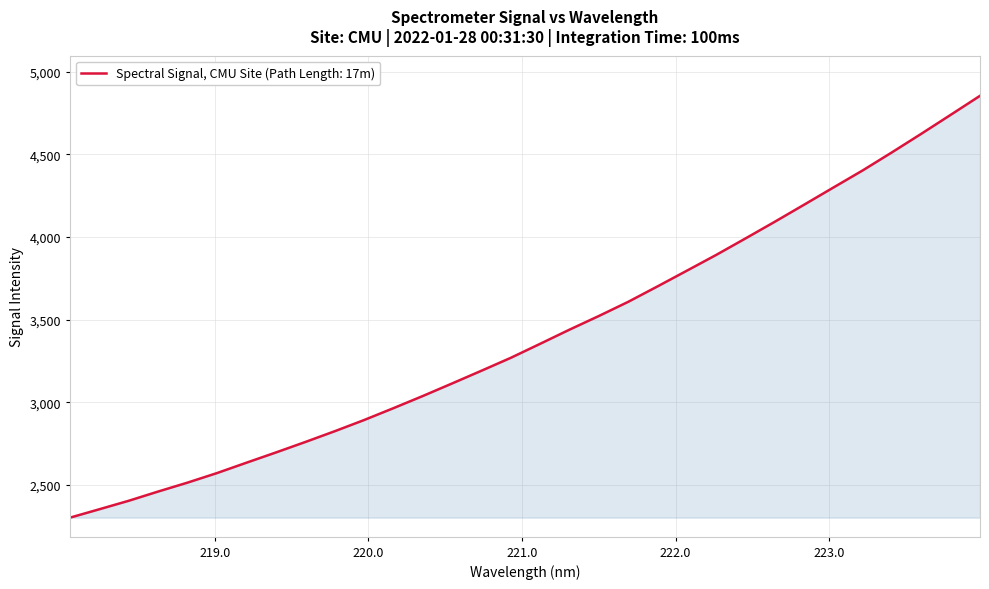

What is the difference between the maximum and minimum values?

2550.8